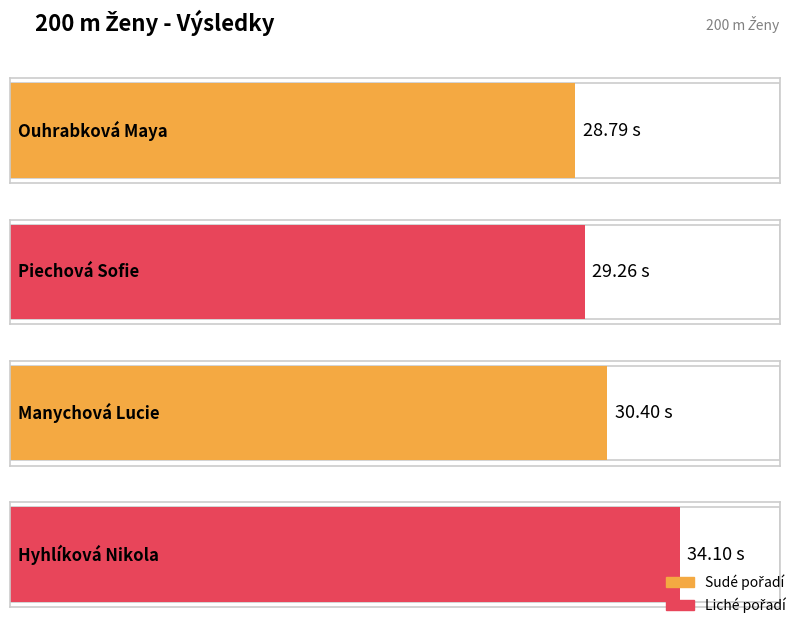

How many data points are above 30?

2